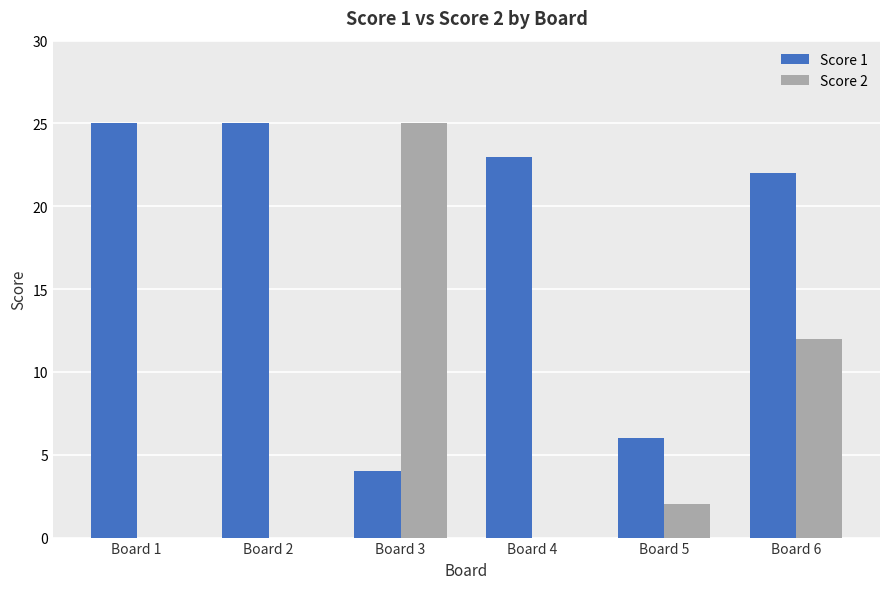

Is it true that Score 1 equals 15 at Board 6?

False